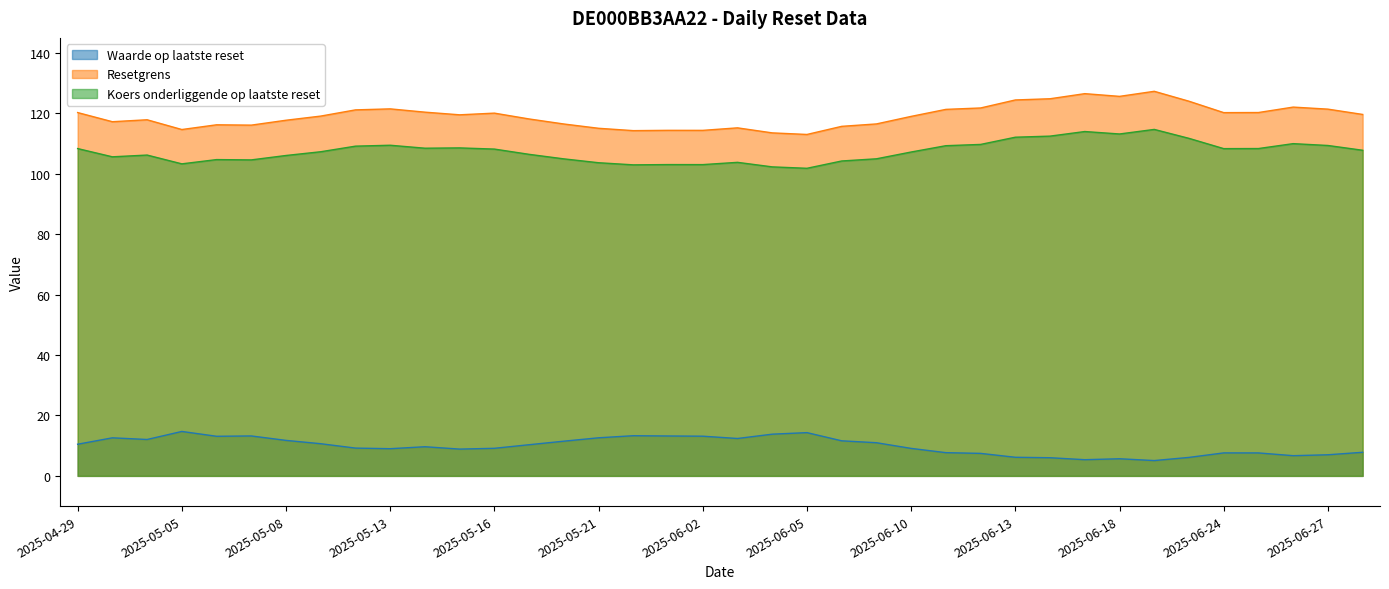

What is the difference between the Koers onderliggende op laatste reset values at 2025-05-20 and 2025-05-08?

1.1